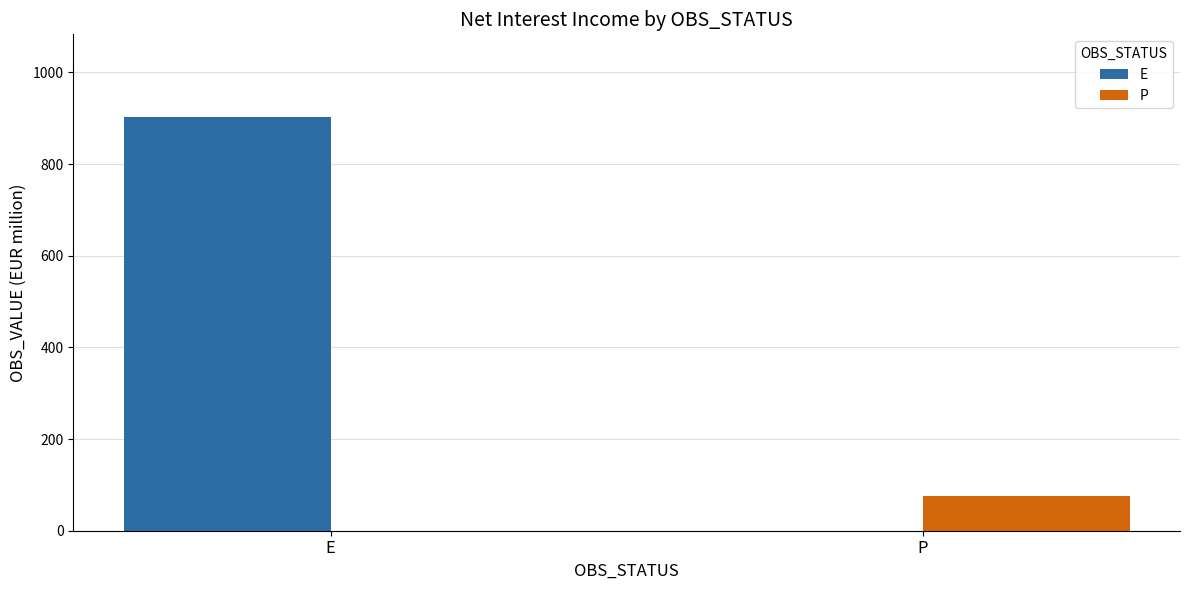

The P series shows 75.0 at P. True or false?

True